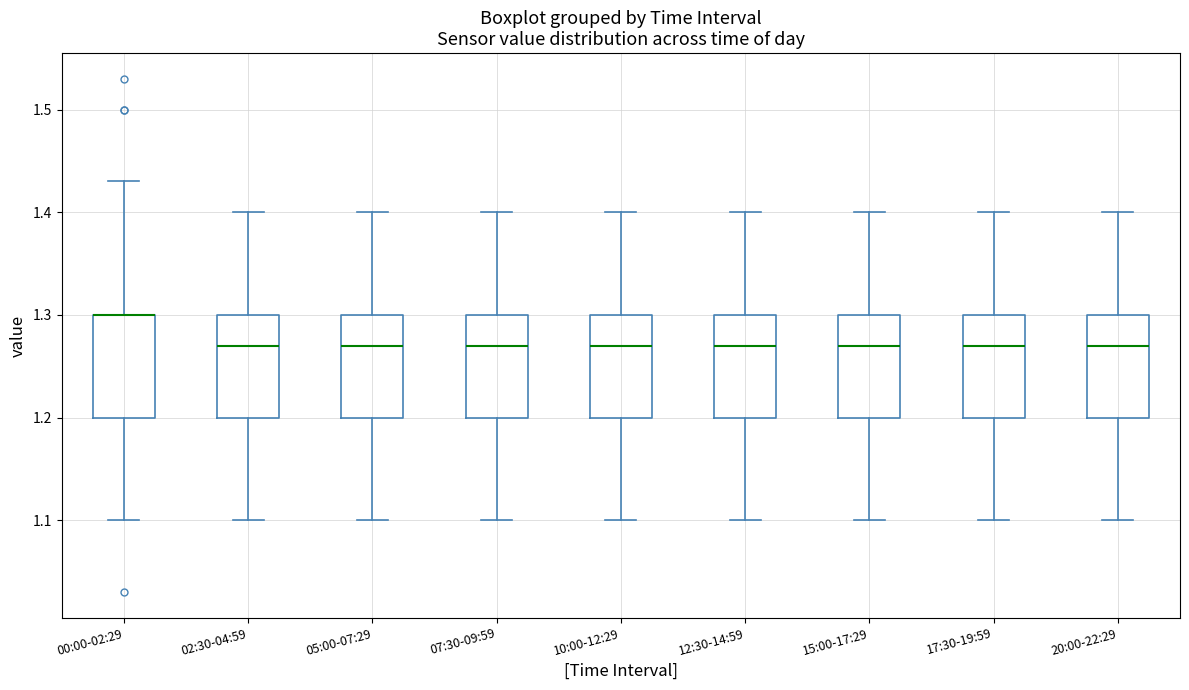

Reading left to right, read every box against the y-axis: the position of its median line, the range the box covers, and the ends of its whiskers. The values are not printed on the chart, so give them approximately, as read against the axis.

00:00-02:29: median 1.30 (drawn on the box's upper edge), box 1.20 to 1.30, whiskers 1.10 to 1.43
02:30-04:59: median 1.27, box 1.20 to 1.30, whiskers 1.10 to 1.40
05:00-07:29: median 1.27, box 1.20 to 1.30, whiskers 1.10 to 1.40
07:30-09:59: median 1.27, box 1.20 to 1.30, whiskers 1.10 to 1.40
10:00-12:29: median 1.27, box 1.20 to 1.30, whiskers 1.10 to 1.40
12:30-14:59: median 1.27, box 1.20 to 1.30, whiskers 1.10 to 1.40
15:00-17:29: median 1.27, box 1.20 to 1.30, whiskers 1.10 to 1.40
17:30-19:59: median 1.27, box 1.20 to 1.30, whiskers 1.10 to 1.40
20:00-22:29: median 1.27, box 1.20 to 1.30, whiskers 1.10 to 1.40